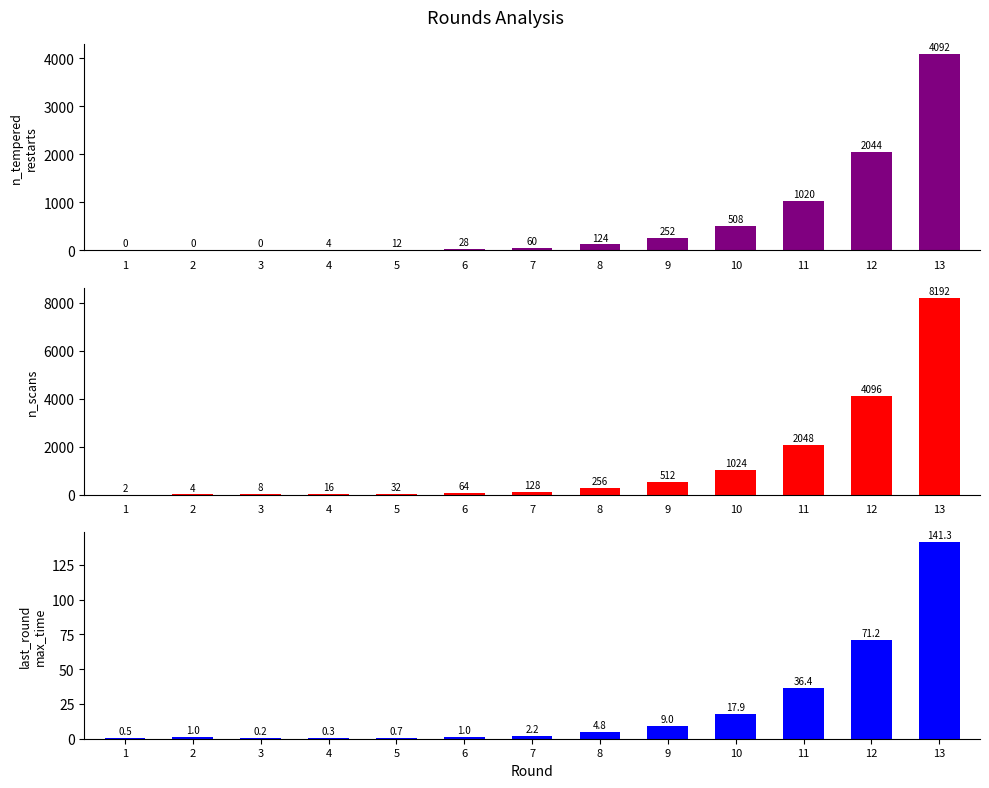

Between 10 and 7, which is larger?

10